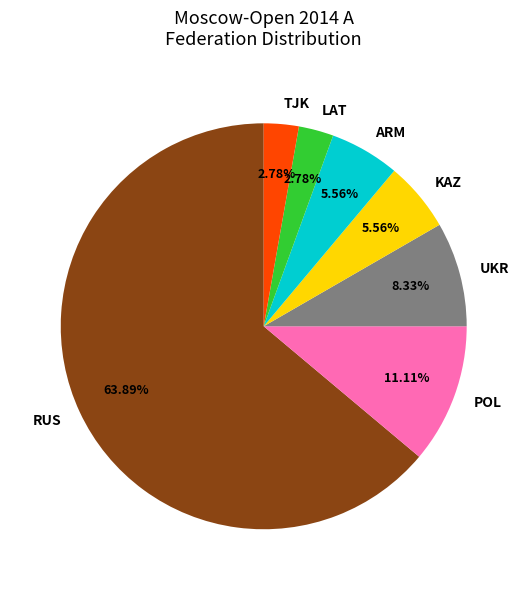

Is POL the majority of the pie?

No